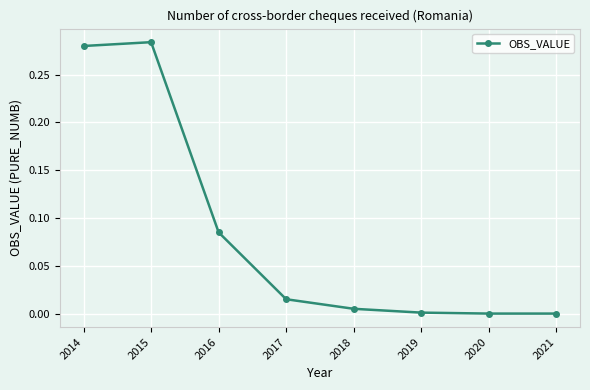

True or false: there are more than 0 points higher than both neighbors.

True